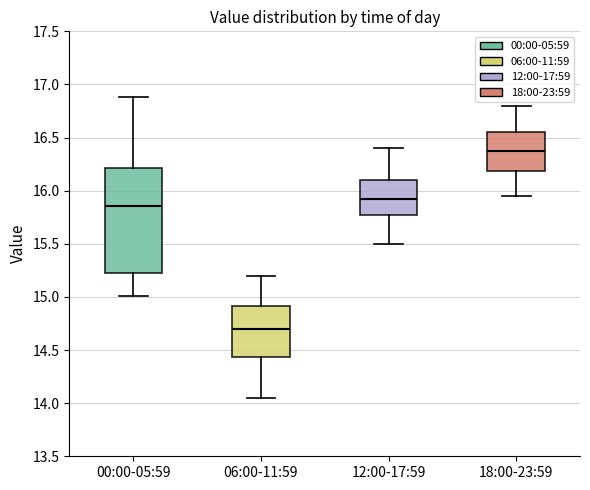

Which box has the highest median line?

18:00-23:59